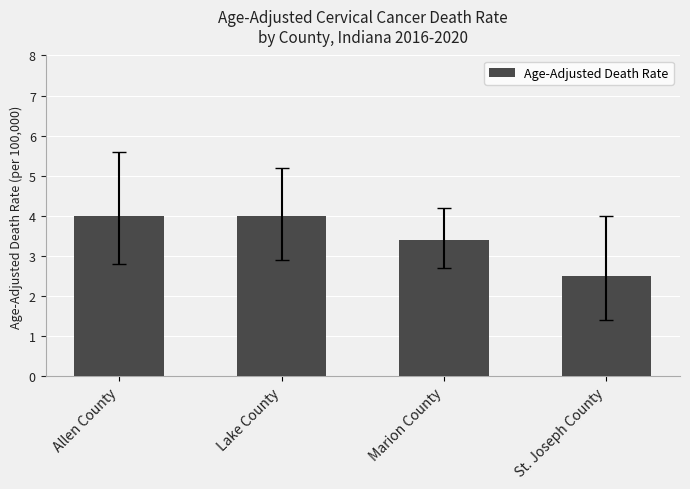

Which category has the lowest value across all series?

St. Joseph County